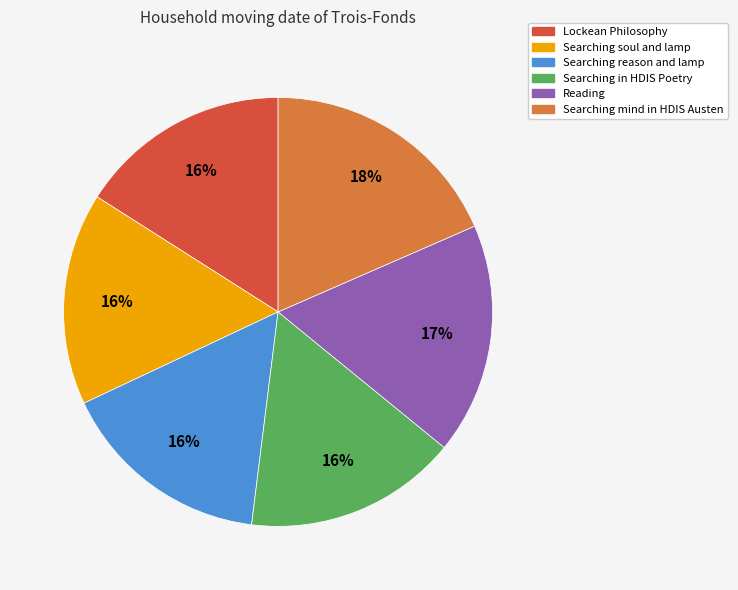

Do Searching in HDIS Poetry and Reading together represent more than half of the pie?

No